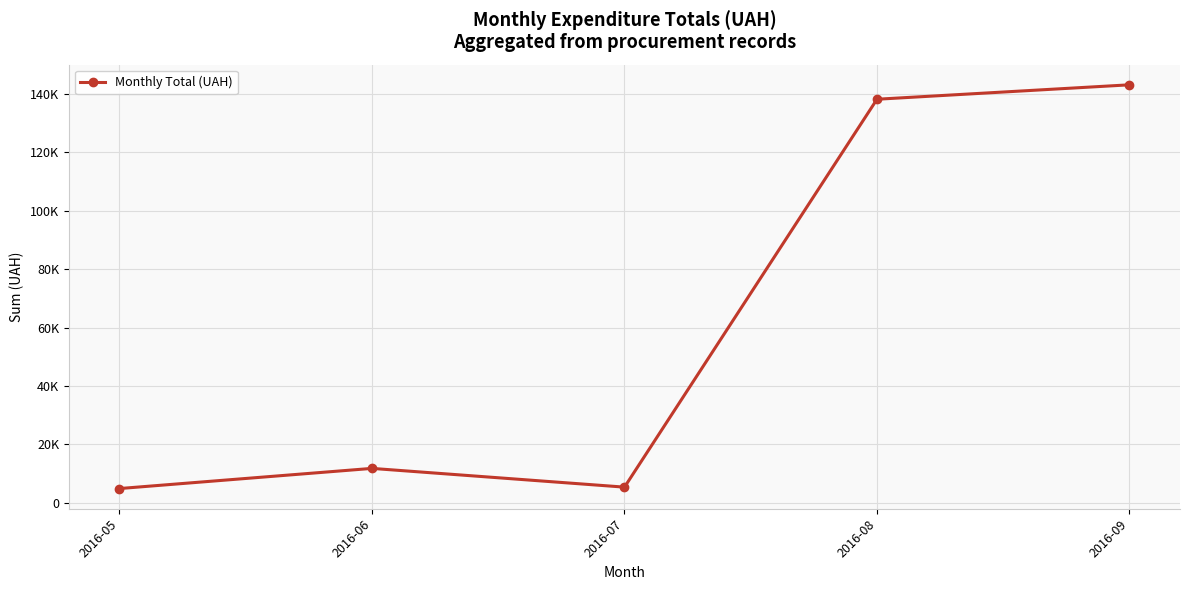

What is the difference between the maximum and second lowest values?

137741.6